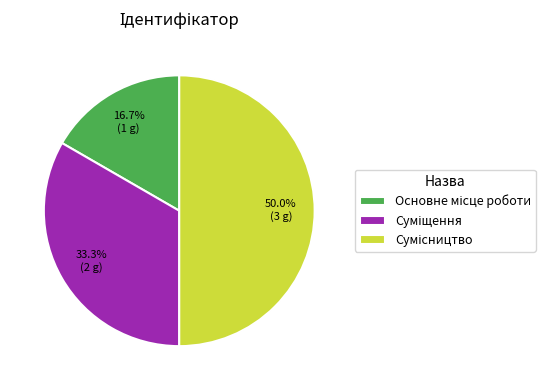

Does Суміщення represent more than half of the total?

No